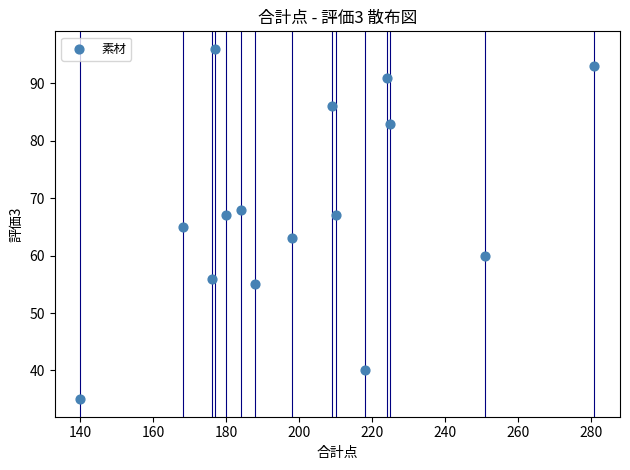

What is the range of X values (max minus min)?

141